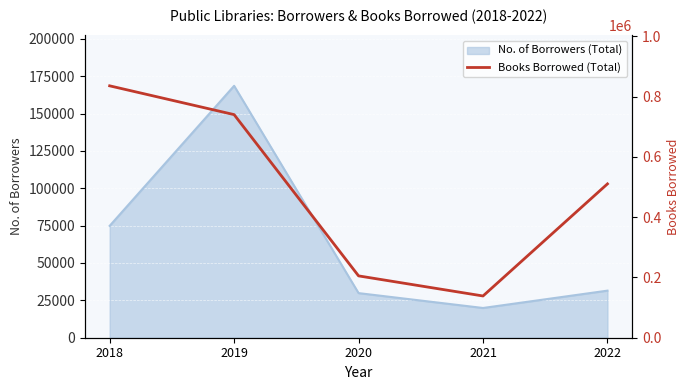

The value at 2022 is 510467. True or false?

True